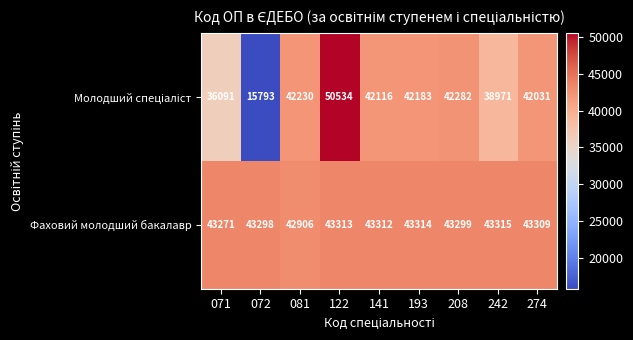

How many distinct data groups are displayed?

2